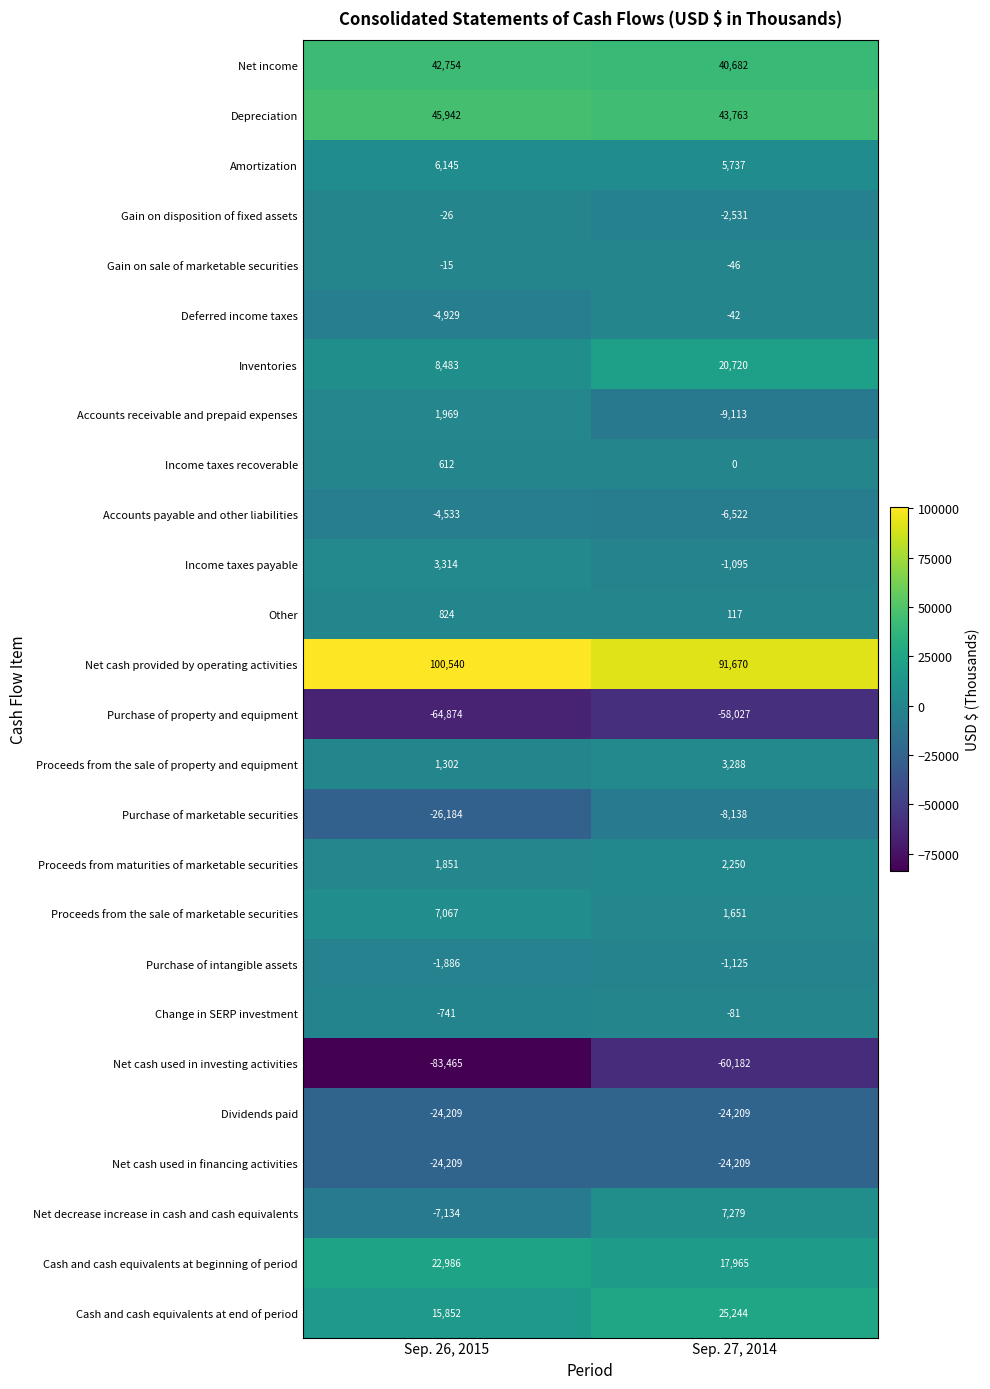

Which series has the largest total across all categories?

Net cash provided by operating activities